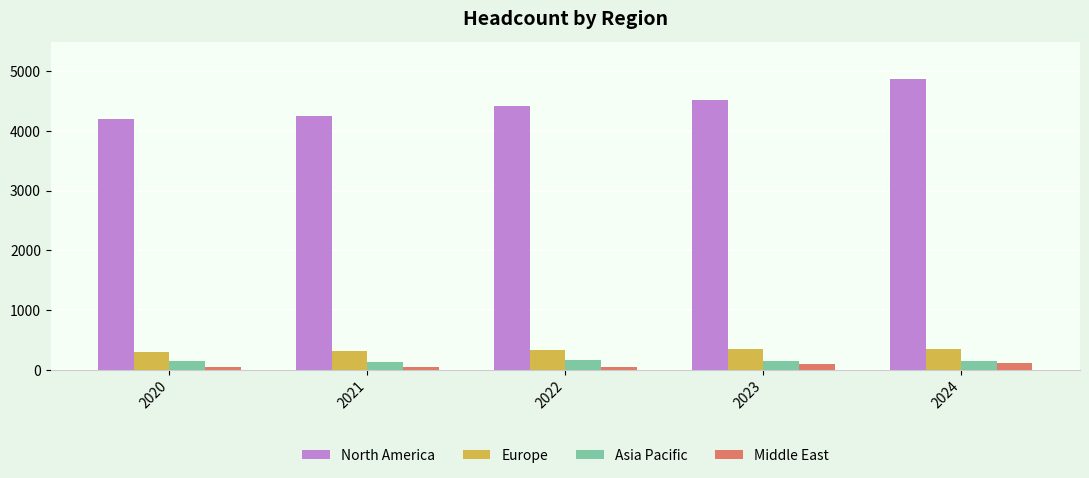

Which series has the largest total across all categories?

North America